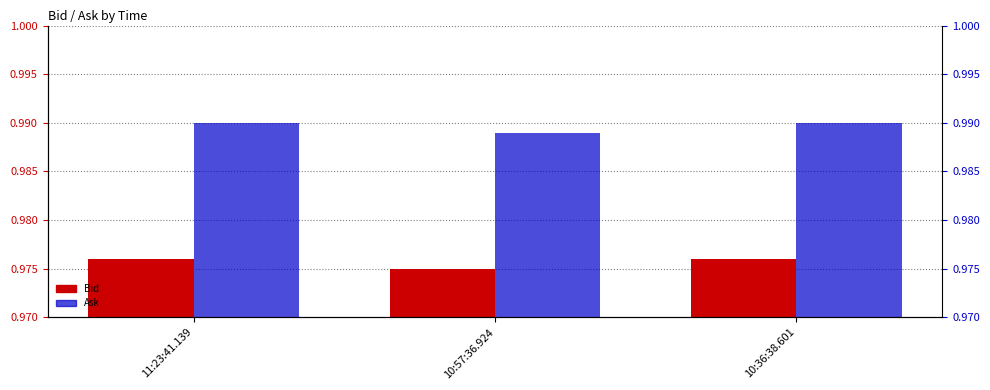

What position from the right is 10:57:36.924?

2